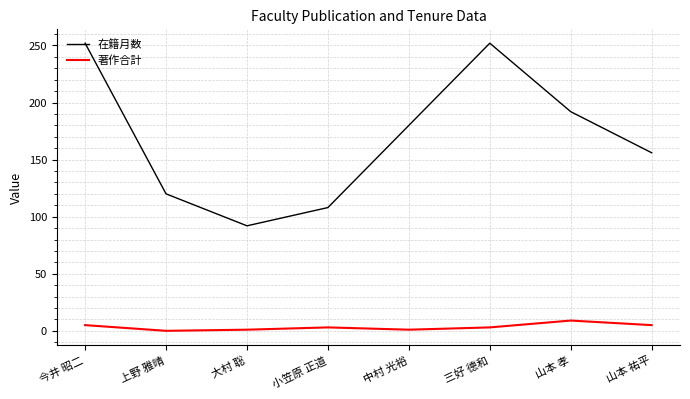

Rank the series at 山本 孝 from lowest to highest value.

著作合計, 在籍月数